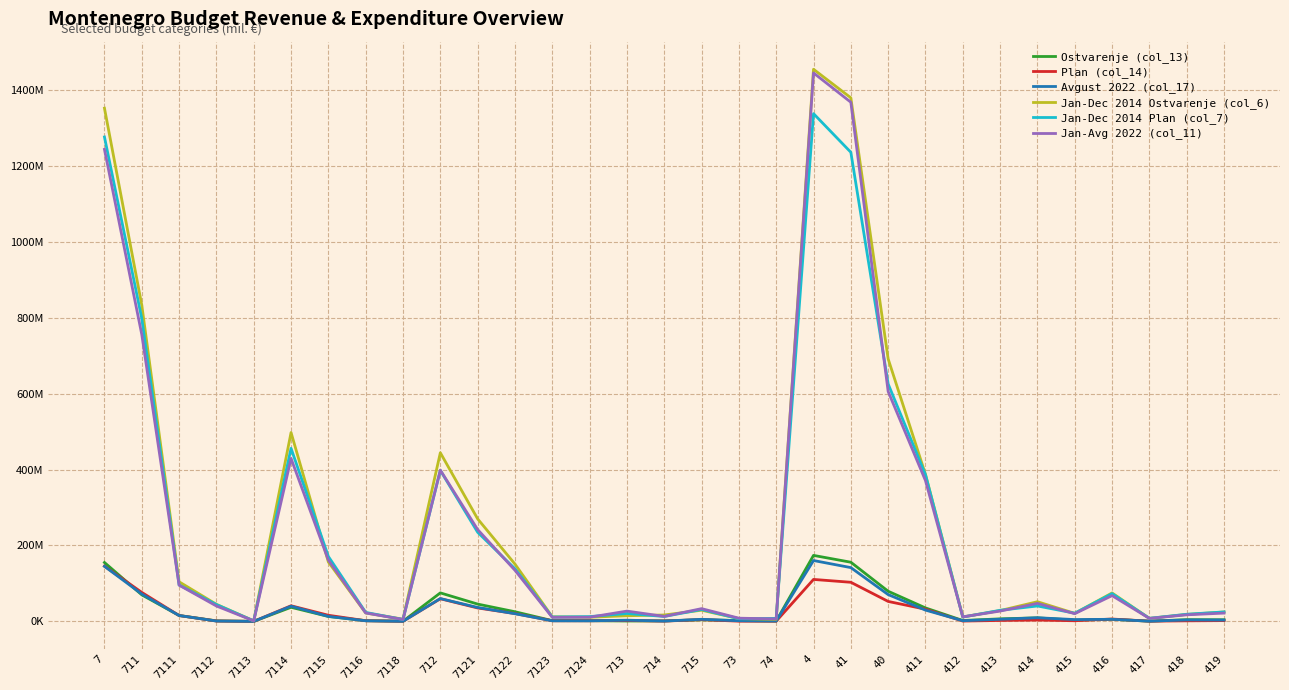

Is the value of Plan (col_14) at 412 greater than the value of Jan-Dec 2014 Ostvarenje (col_6) at 7112?

No